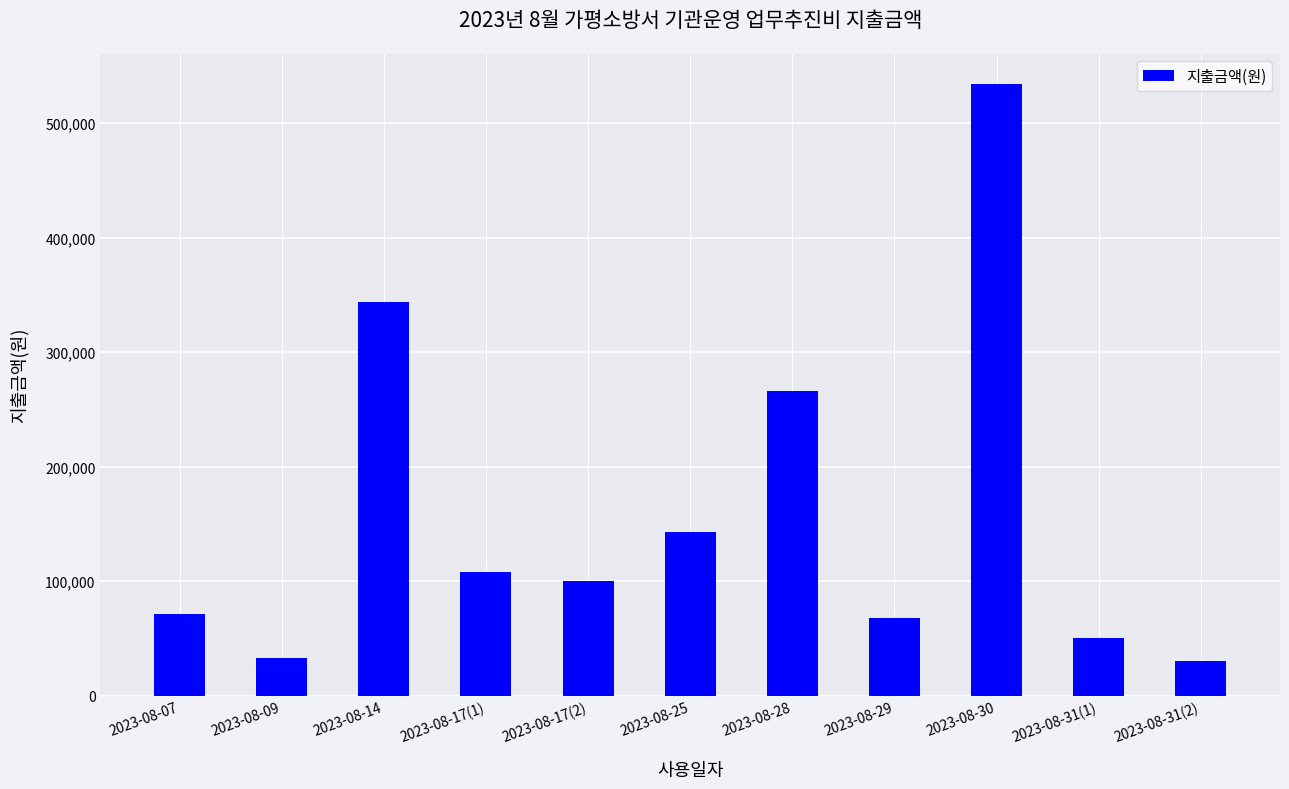

Reading right to left, what are all the values shown in this chart?

2023-08-31(2)=30000	2023-08-31(1)=50000	2023-08-30=534000	2023-08-29=68000	2023-08-28=266000	2023-08-25=143000	2023-08-17(2)=100000	2023-08-17(1)=107720	2023-08-14=344000	2023-08-09=33000	2023-08-07=71700